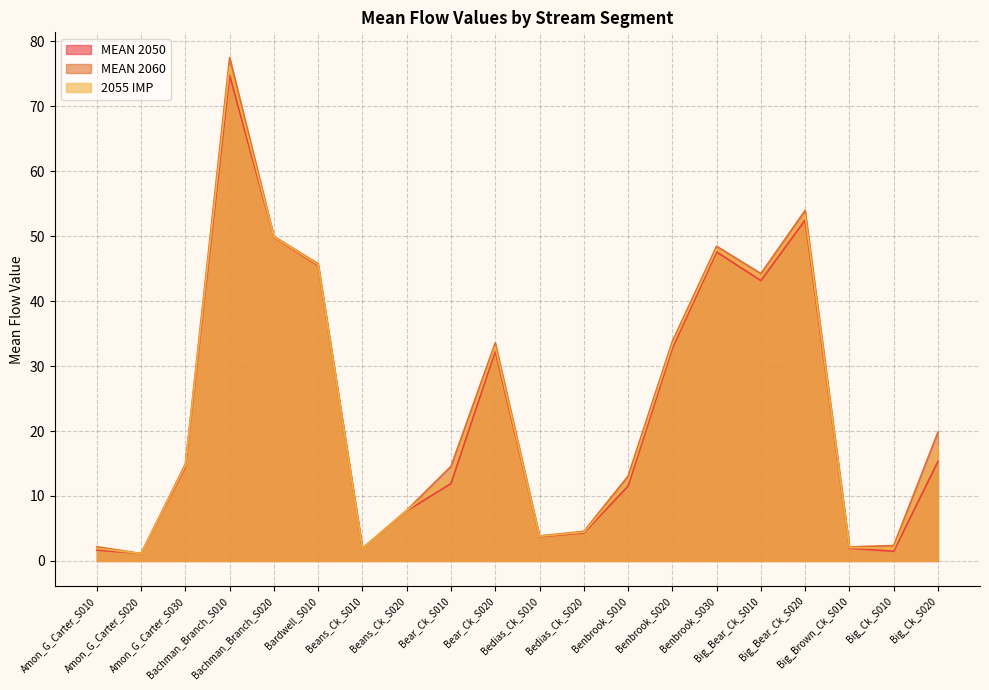

The MEAN 2060 series shows 71.1 at Benbrook_S030. True or false?

False